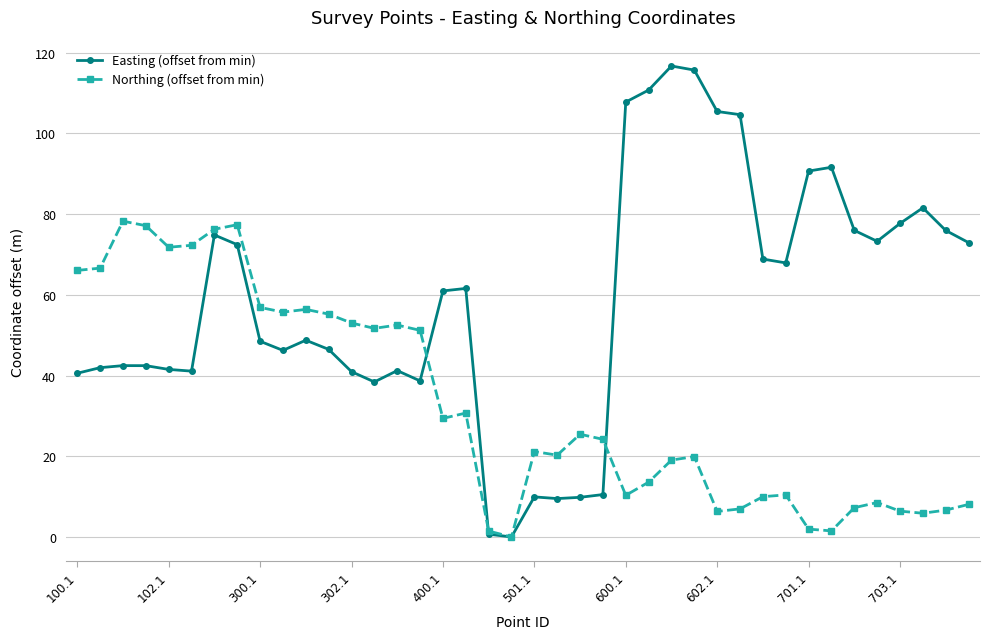

Which series has the largest range (max minus min)?

Easting (offset from min)